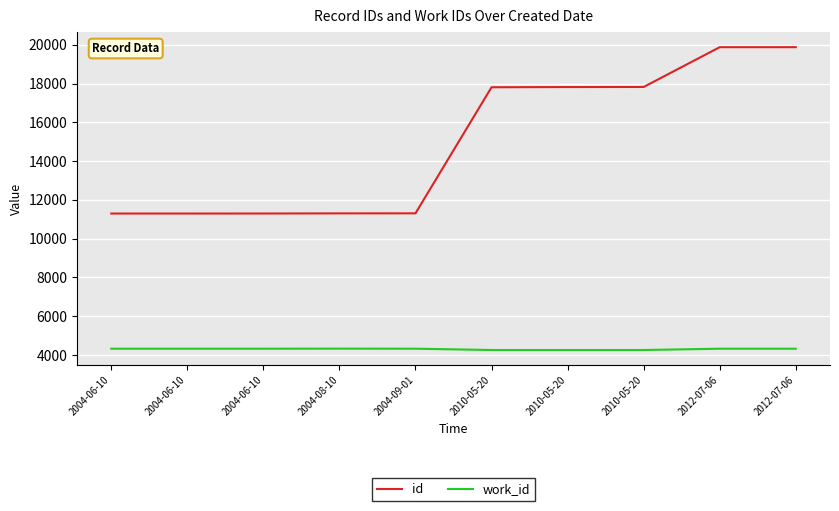

At how many categories does at least one series exceed 10024?

10